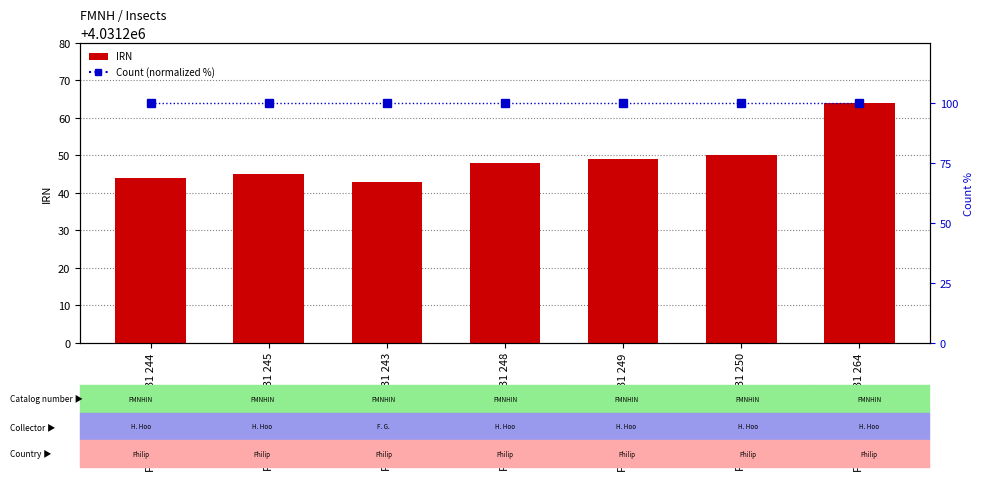

What is the sum of the IRN values at FMNHINS 0004 031 243 and FMNHINS 0004 031 245?

8062488